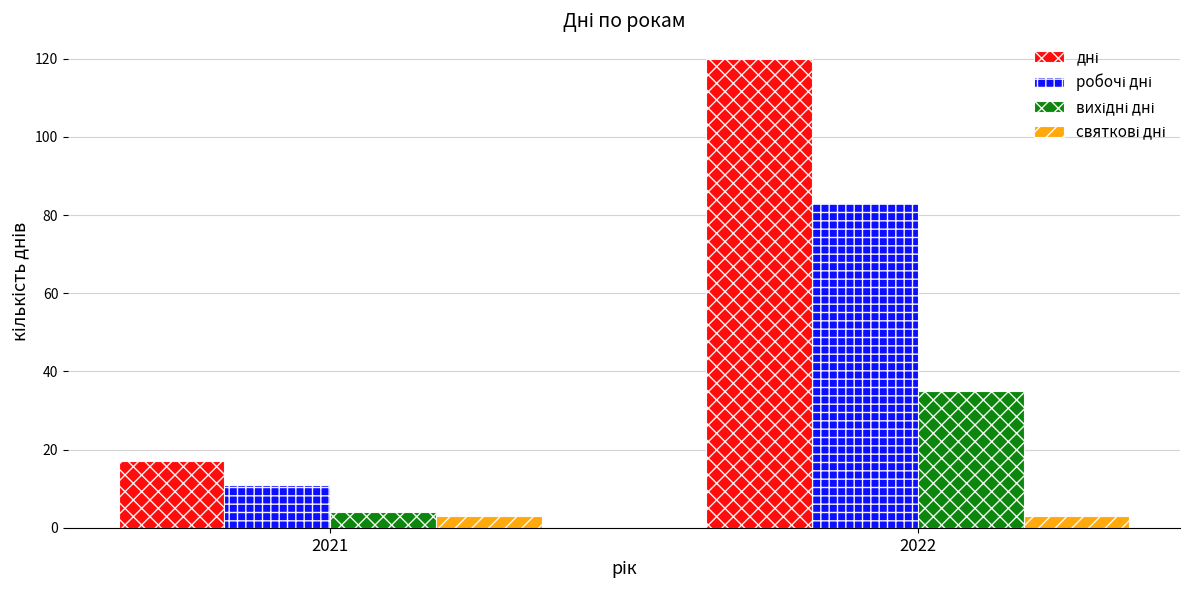

What is the greatest value displayed?

120